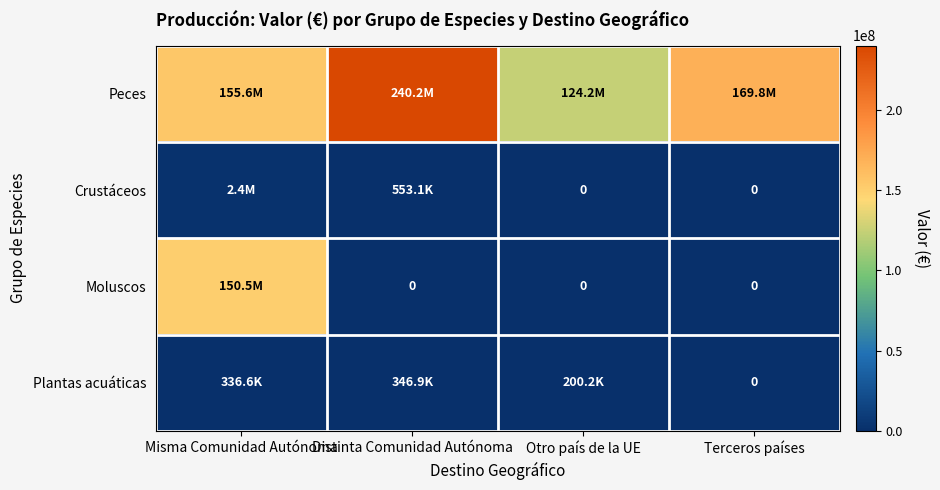

Is the value of Crustáceos at Terceros países greater than the value of Peces at Distinta Comunidad Autónoma?

No